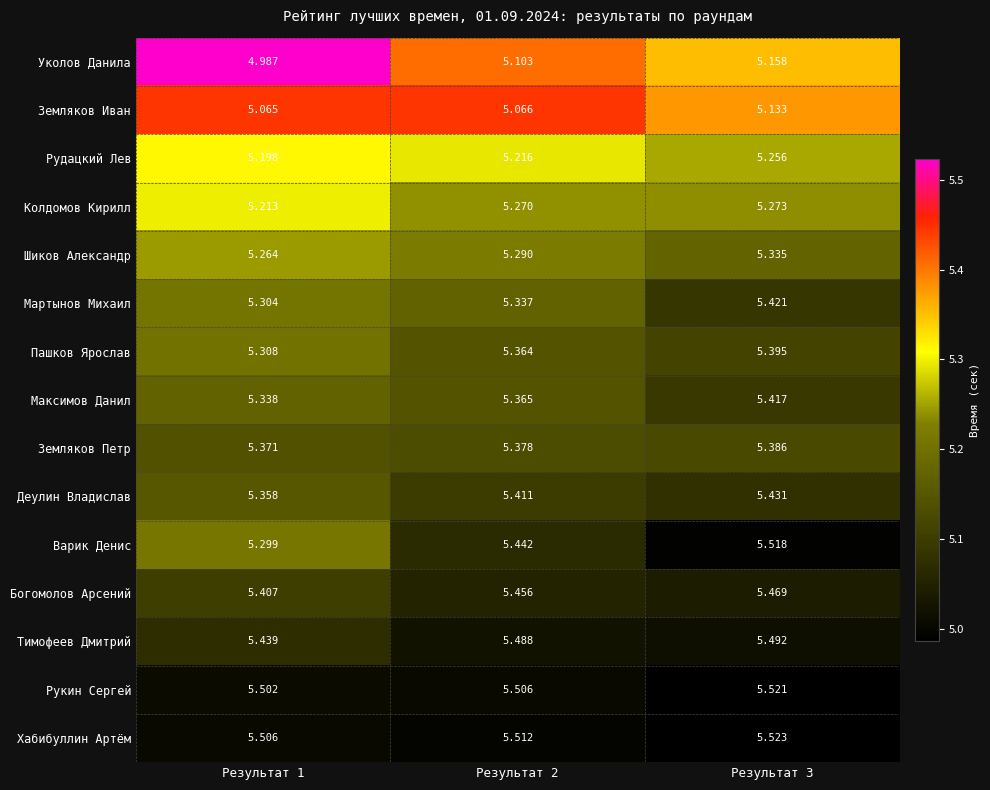

Which series changed the most between Результат 1 and Результат 2?

Варик Денис